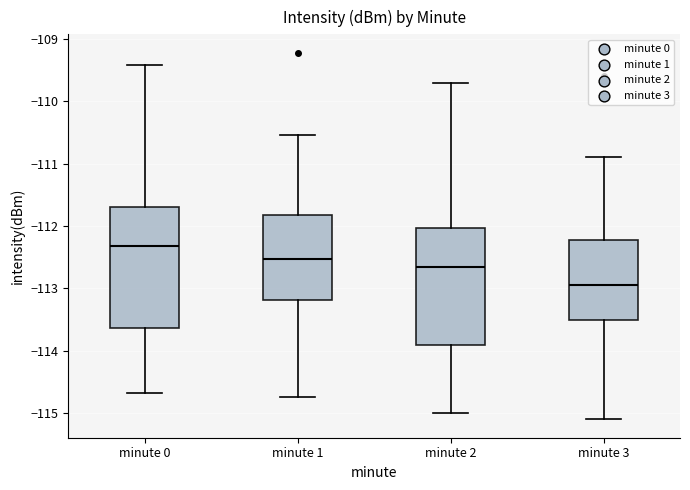

Where is the upper edge of the box for minute 3 on the y-axis? The values are not printed on the chart, so give them approximately, as read against the axis.

-112.2